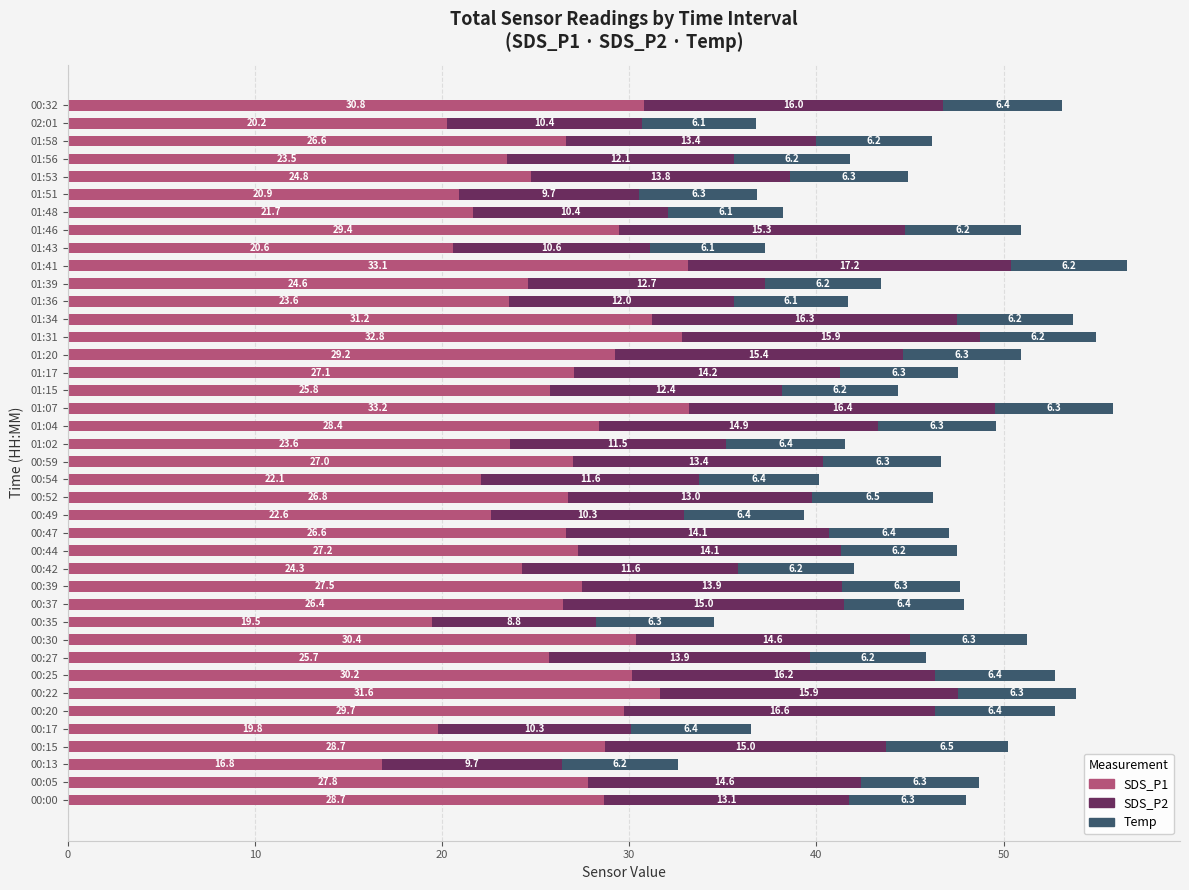

What are all the series names shown in the legend?

SDS_P1, SDS_P2, Temp